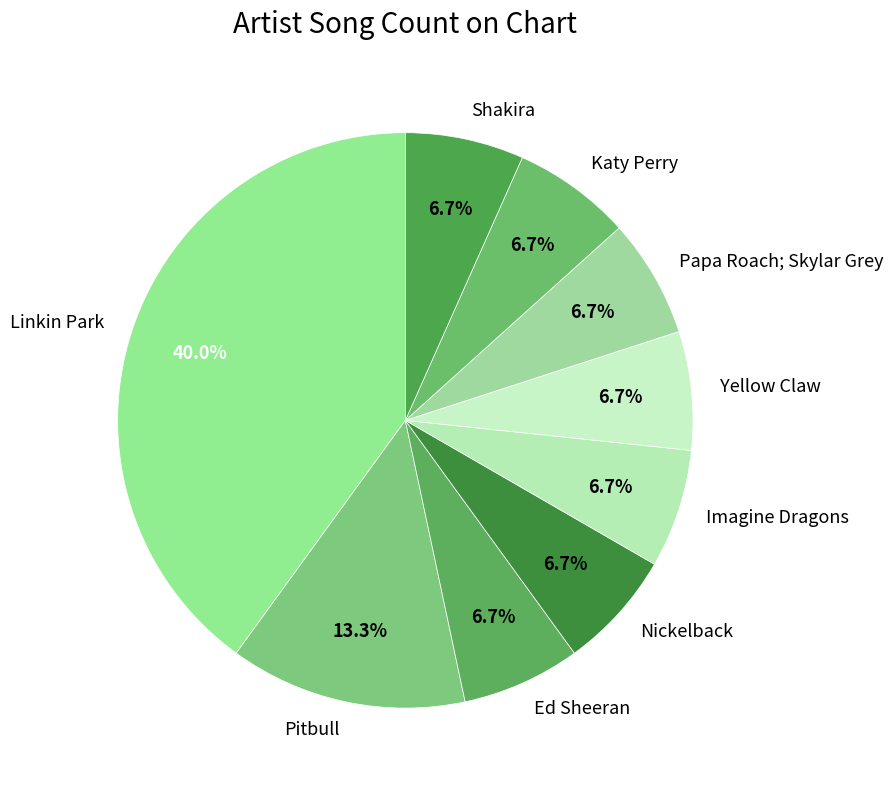

To the nearest percent, what percentage of the pie is Nickelback?

7%